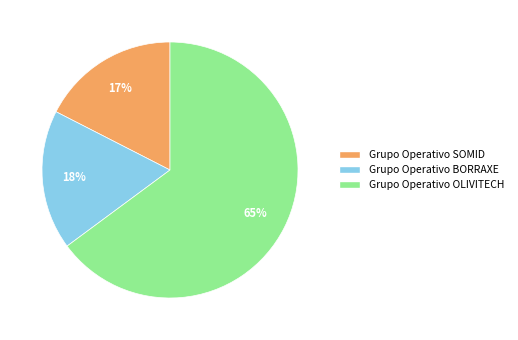

What is the largest slice in the pie chart?

Grupo Operativo OLIVITECH